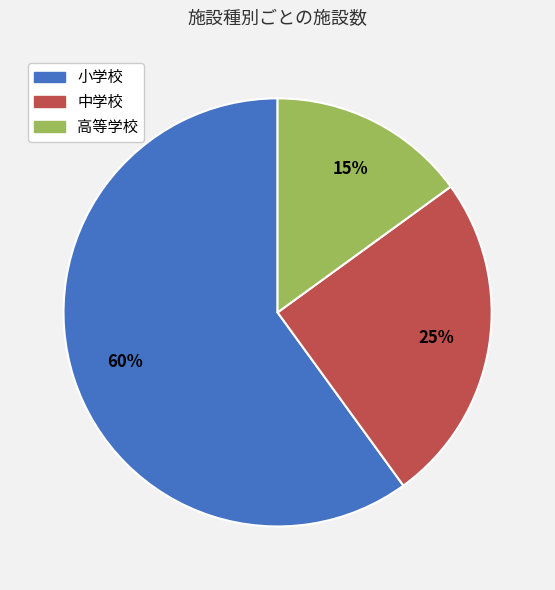

How many slices are in this pie chart?

3